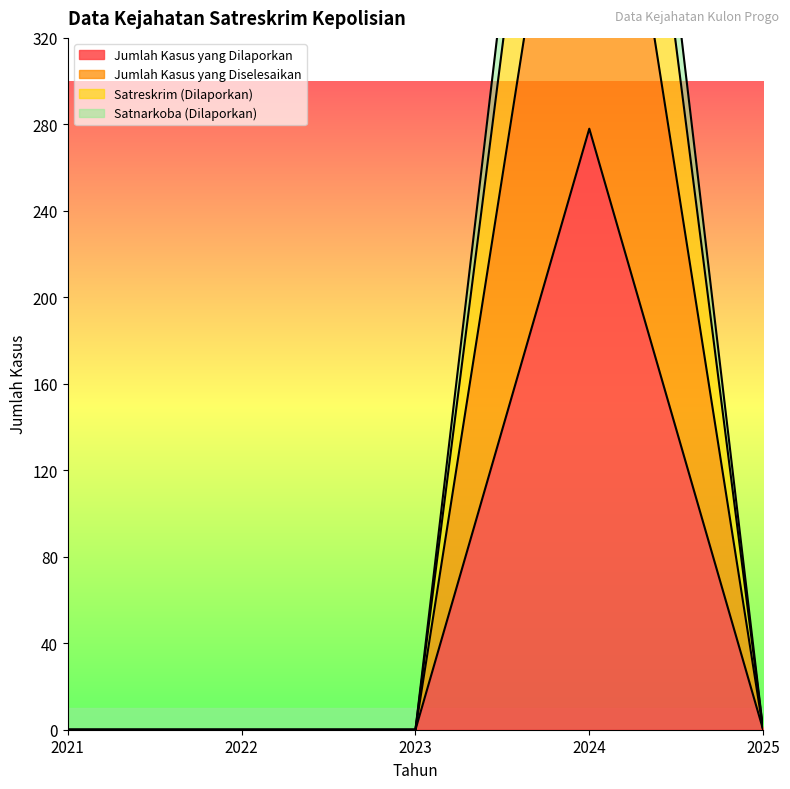

True or false: Satnarkoba (Dilaporkan) and Jumlah Kasus yang Diselesaikan intersect in this chart.

False